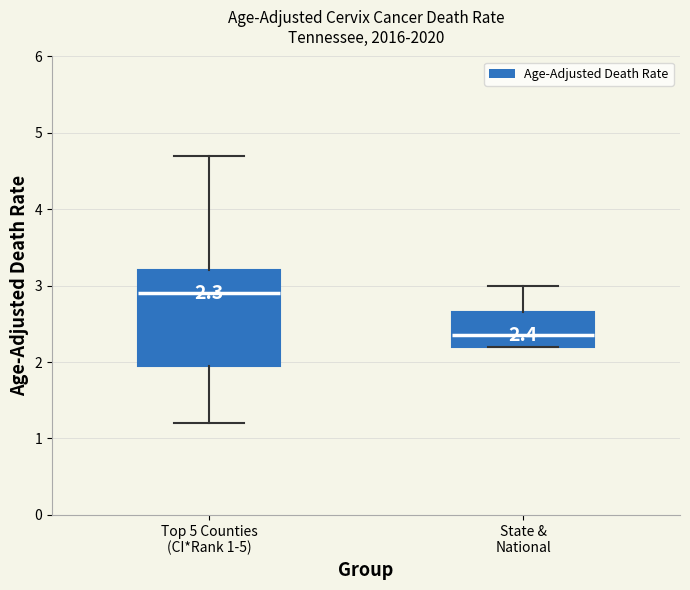

Comparing the boxes themselves (not the whiskers), which one is the tallest?

Top 5 Counties (CI*Rank 1-5)